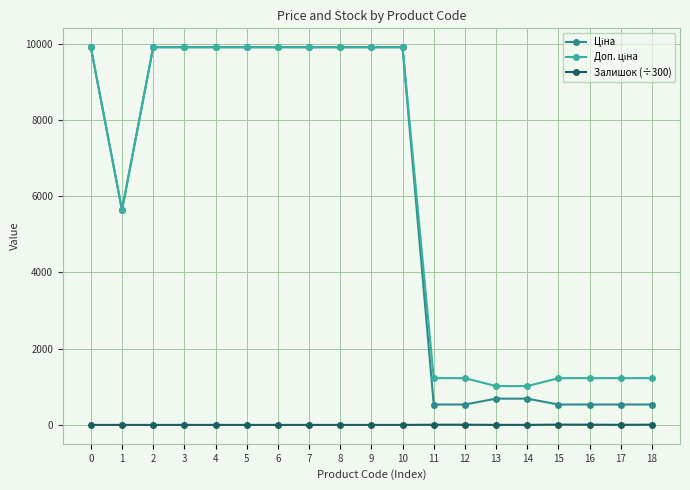

What is the difference between the highest and lowest values at 5?

9908.5